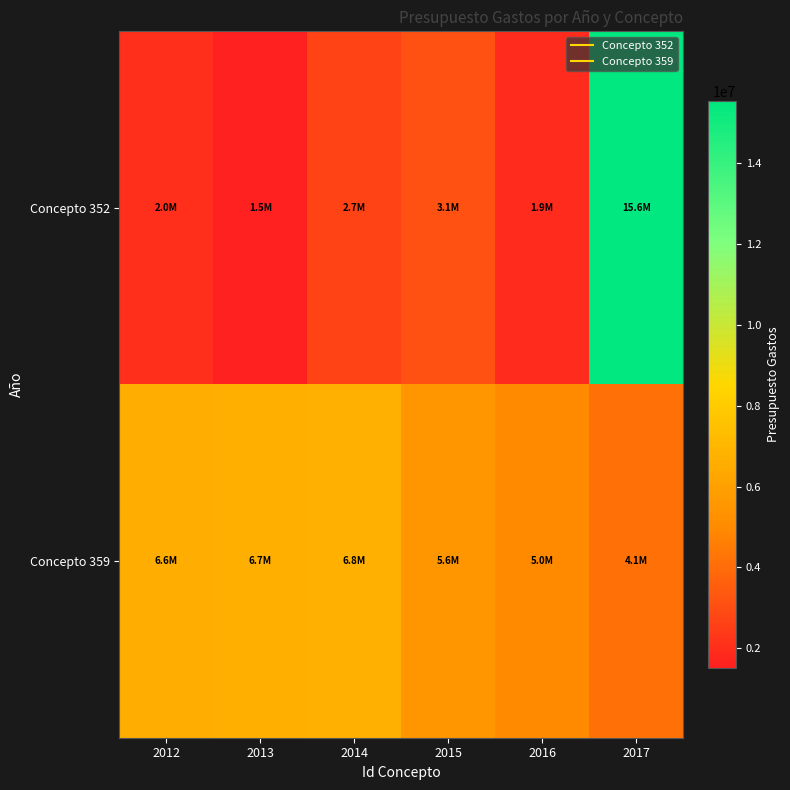

Which has a higher value, 2017 or 2013?

2017